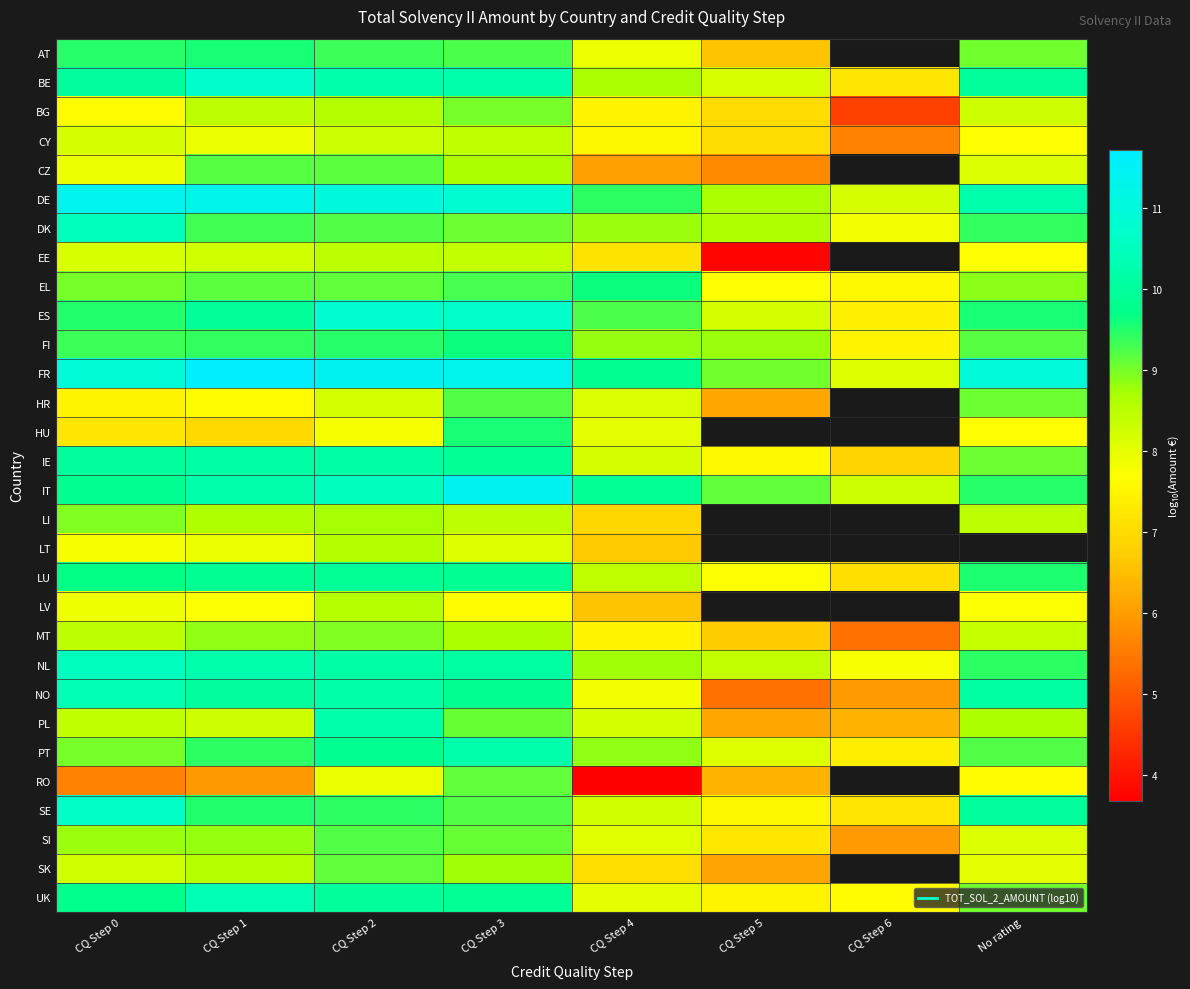

What is the minimum value for BE?

7.2